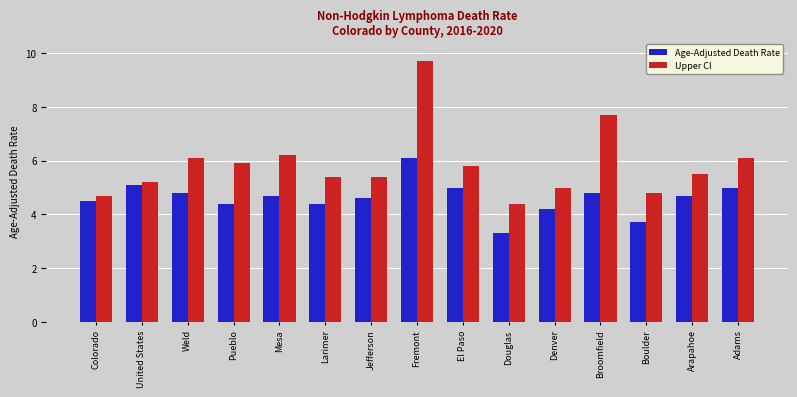

At how many categories does at least one series exceed 6?

5